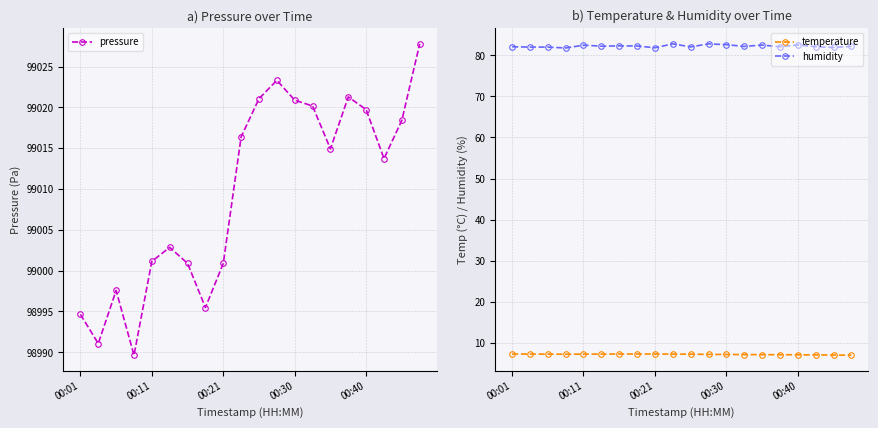

True or false: pressure and humidity cross at least once.

False